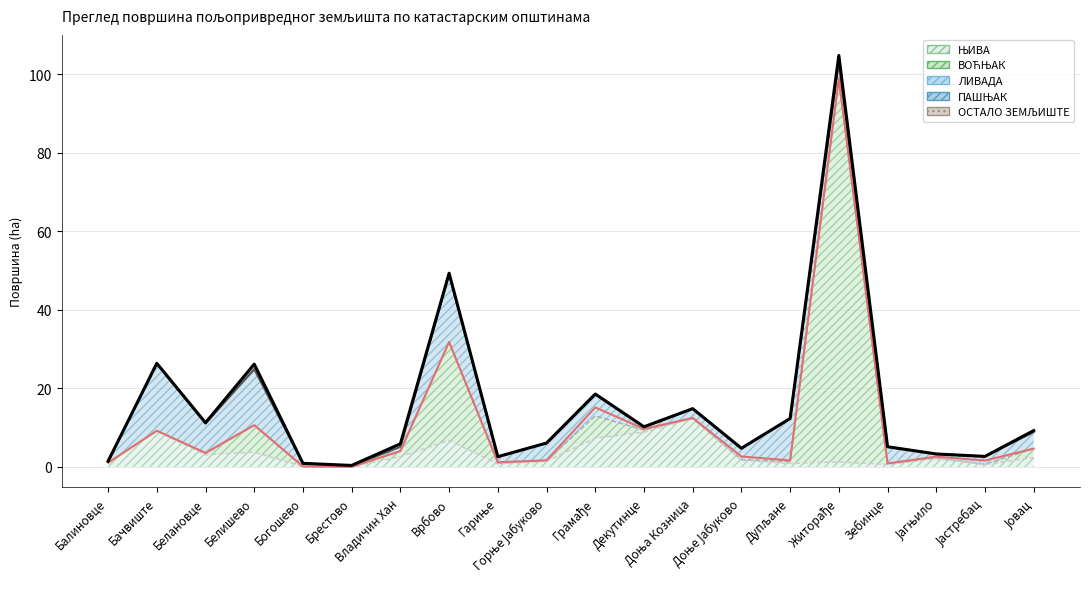

At how many categories does at least one series exceed 90?

1